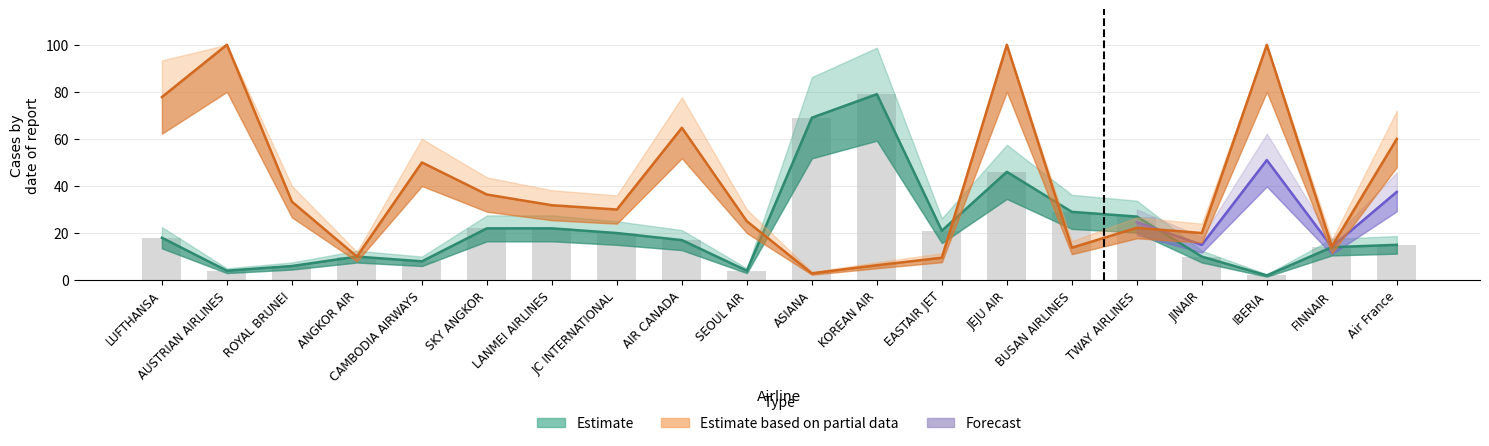

What is the label of the 11th bar from the right?

SEOUL AIR